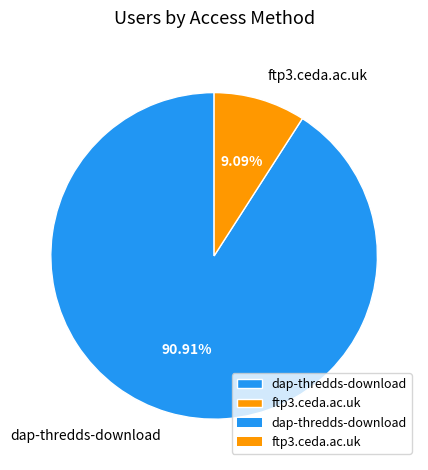

How many slices are in this pie chart?

2